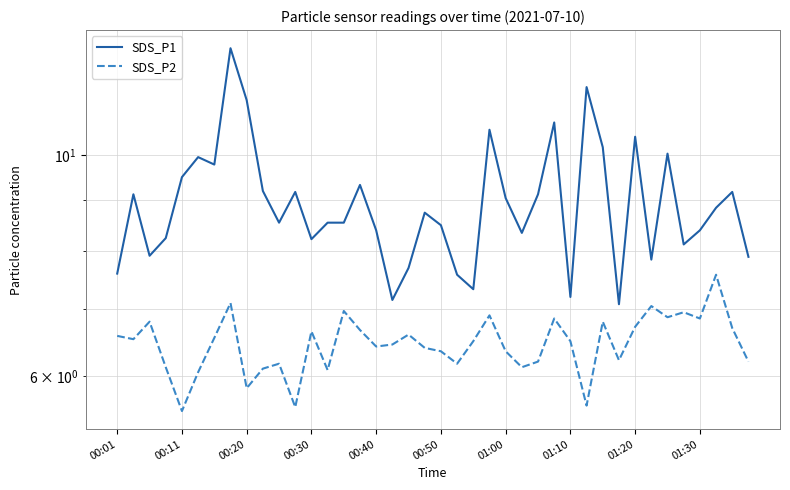

At how many categories does at least one series exceed 6?

40